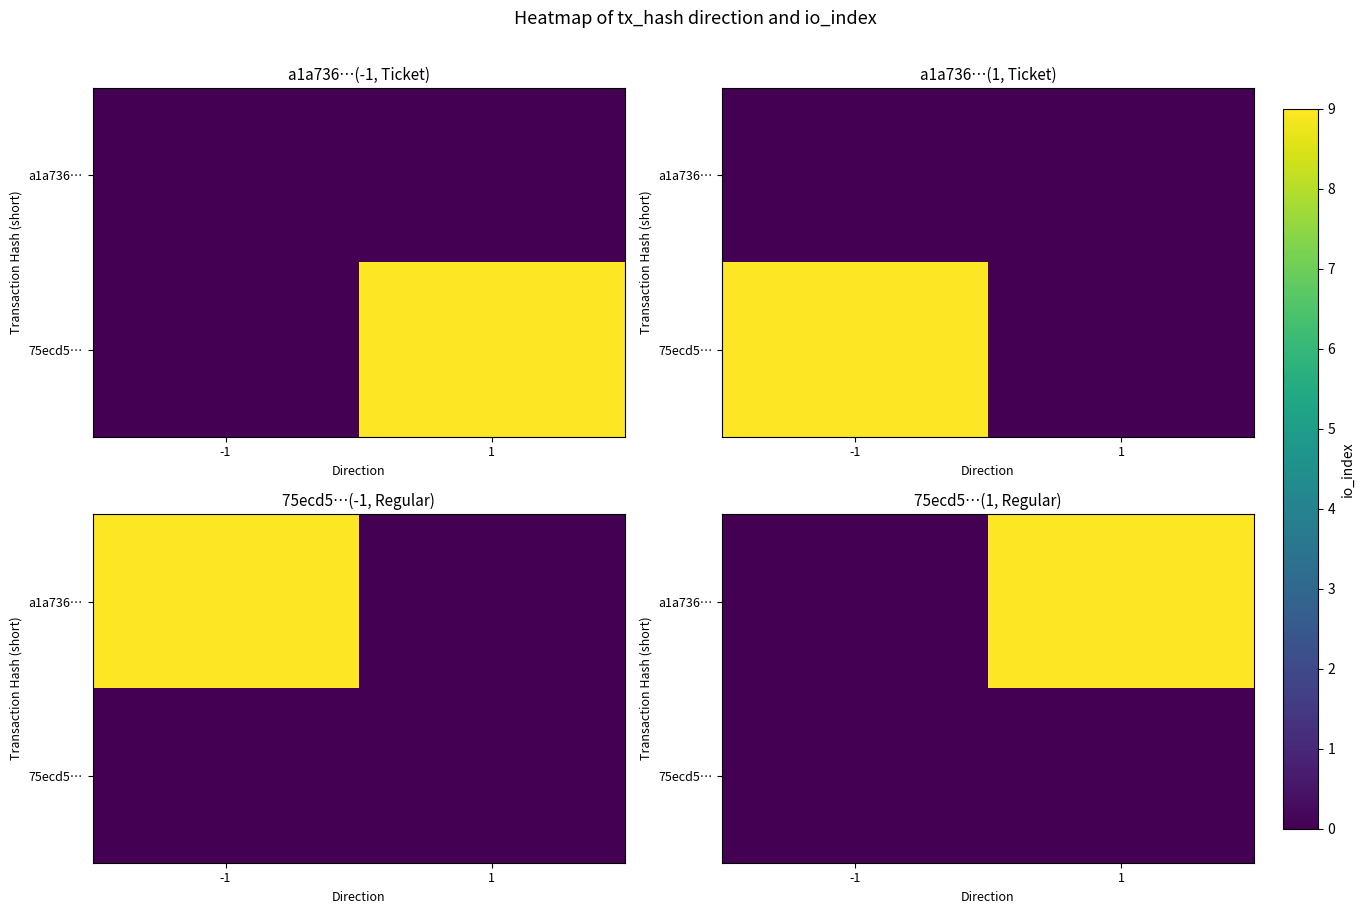

List the labels in order of 75ecd5… value, largest first.

-1, 1